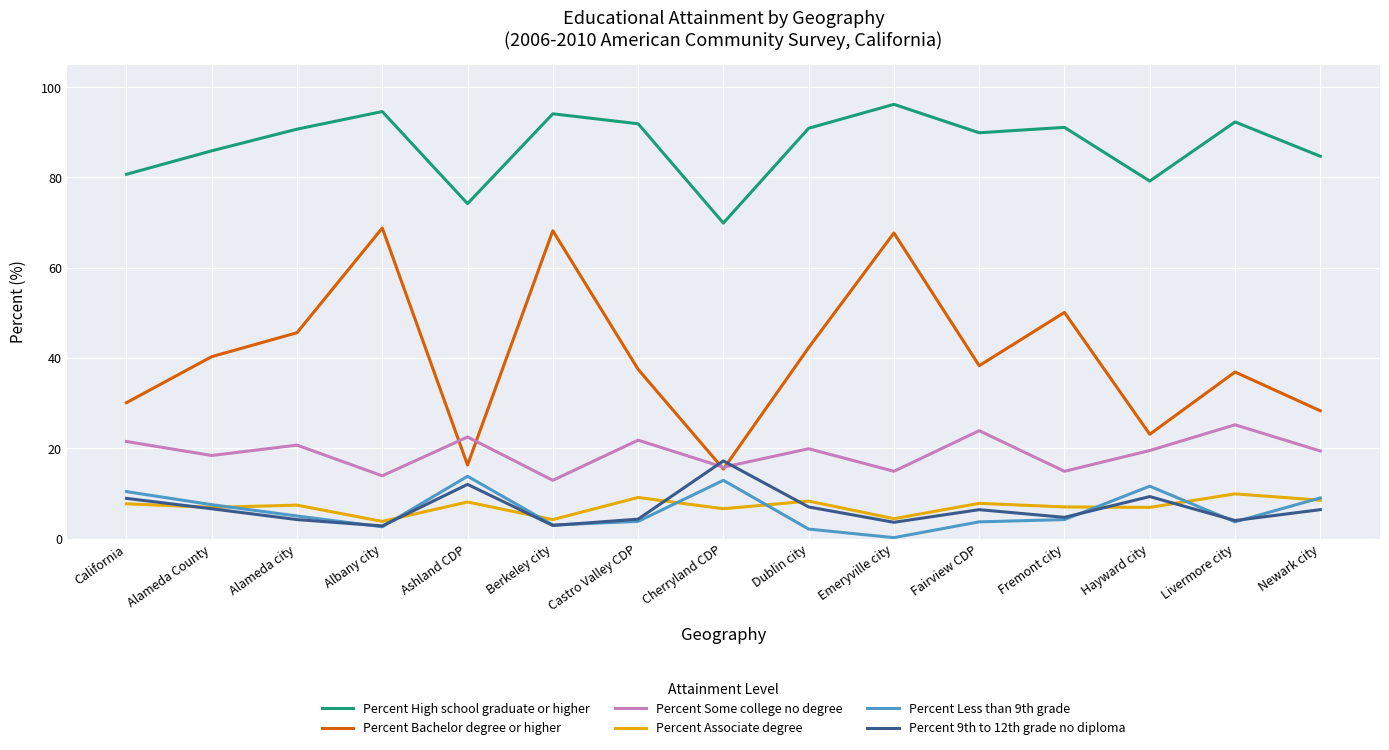

What position from the left is Dublin city?

9